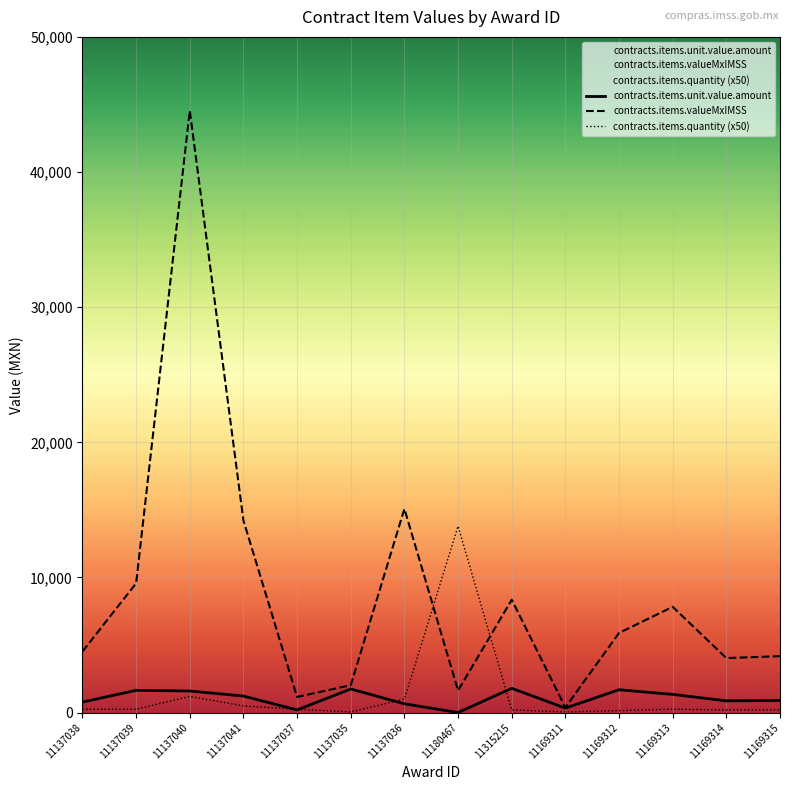

Where is contracts.items.valueMxIMSS nearest to the value 22465?

11137036